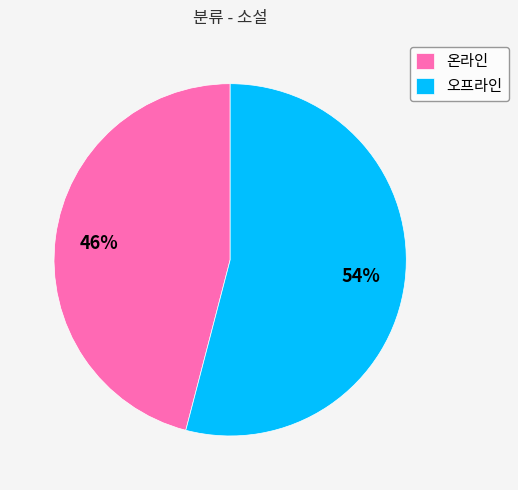

Count the number of slices in the pie.

2